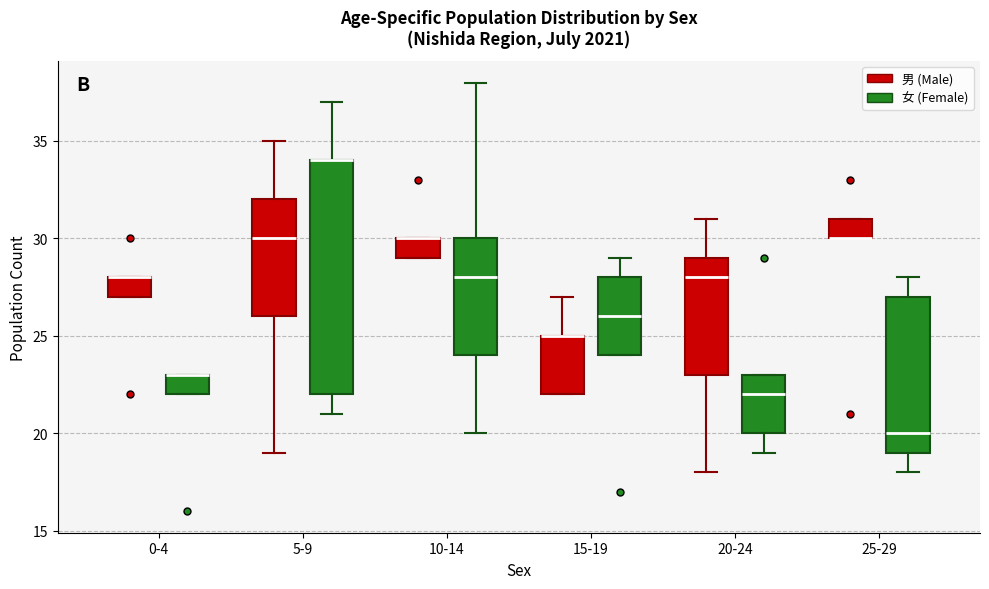

Reading left to right, read every box against the y-axis: the position of its median line, the range the box covers, and the ends of its whiskers. The values are not printed on the chart, so give them approximately, as read against the axis.

0-4 (男 (Male)): median 28 (drawn on the box's upper edge), box 27 to 28, whiskers 27 to 28
0-4 (女 (Female)): median 23 (drawn on the box's upper edge), box 22 to 23, whiskers 22 to 23
5-9 (男 (Male)): median 30, box 26 to 32, whiskers 19 to 35
5-9 (女 (Female)): median 34 (drawn on the box's upper edge), box 22 to 34, whiskers 21 to 37
10-14 (男 (Male)): median 30 (drawn on the box's upper edge), box 29 to 30, whiskers 29 to 30
10-14 (女 (Female)): median 28, box 24 to 30, whiskers 20 to 38
15-19 (男 (Male)): median 25 (drawn on the box's upper edge), box 22 to 25, whiskers 22 to 27
15-19 (女 (Female)): median 26, box 24 to 28, whiskers 24 to 29
20-24 (男 (Male)): median 28, box 23 to 29, whiskers 18 to 31
20-24 (女 (Female)): median 22, box 20 to 23, whiskers 19 to 23
25-29 (男 (Male)): median 30 (drawn on the box's lower edge), box 30 to 31, whiskers 30 to 31
25-29 (女 (Female)): median 20, box 19 to 27, whiskers 18 to 28